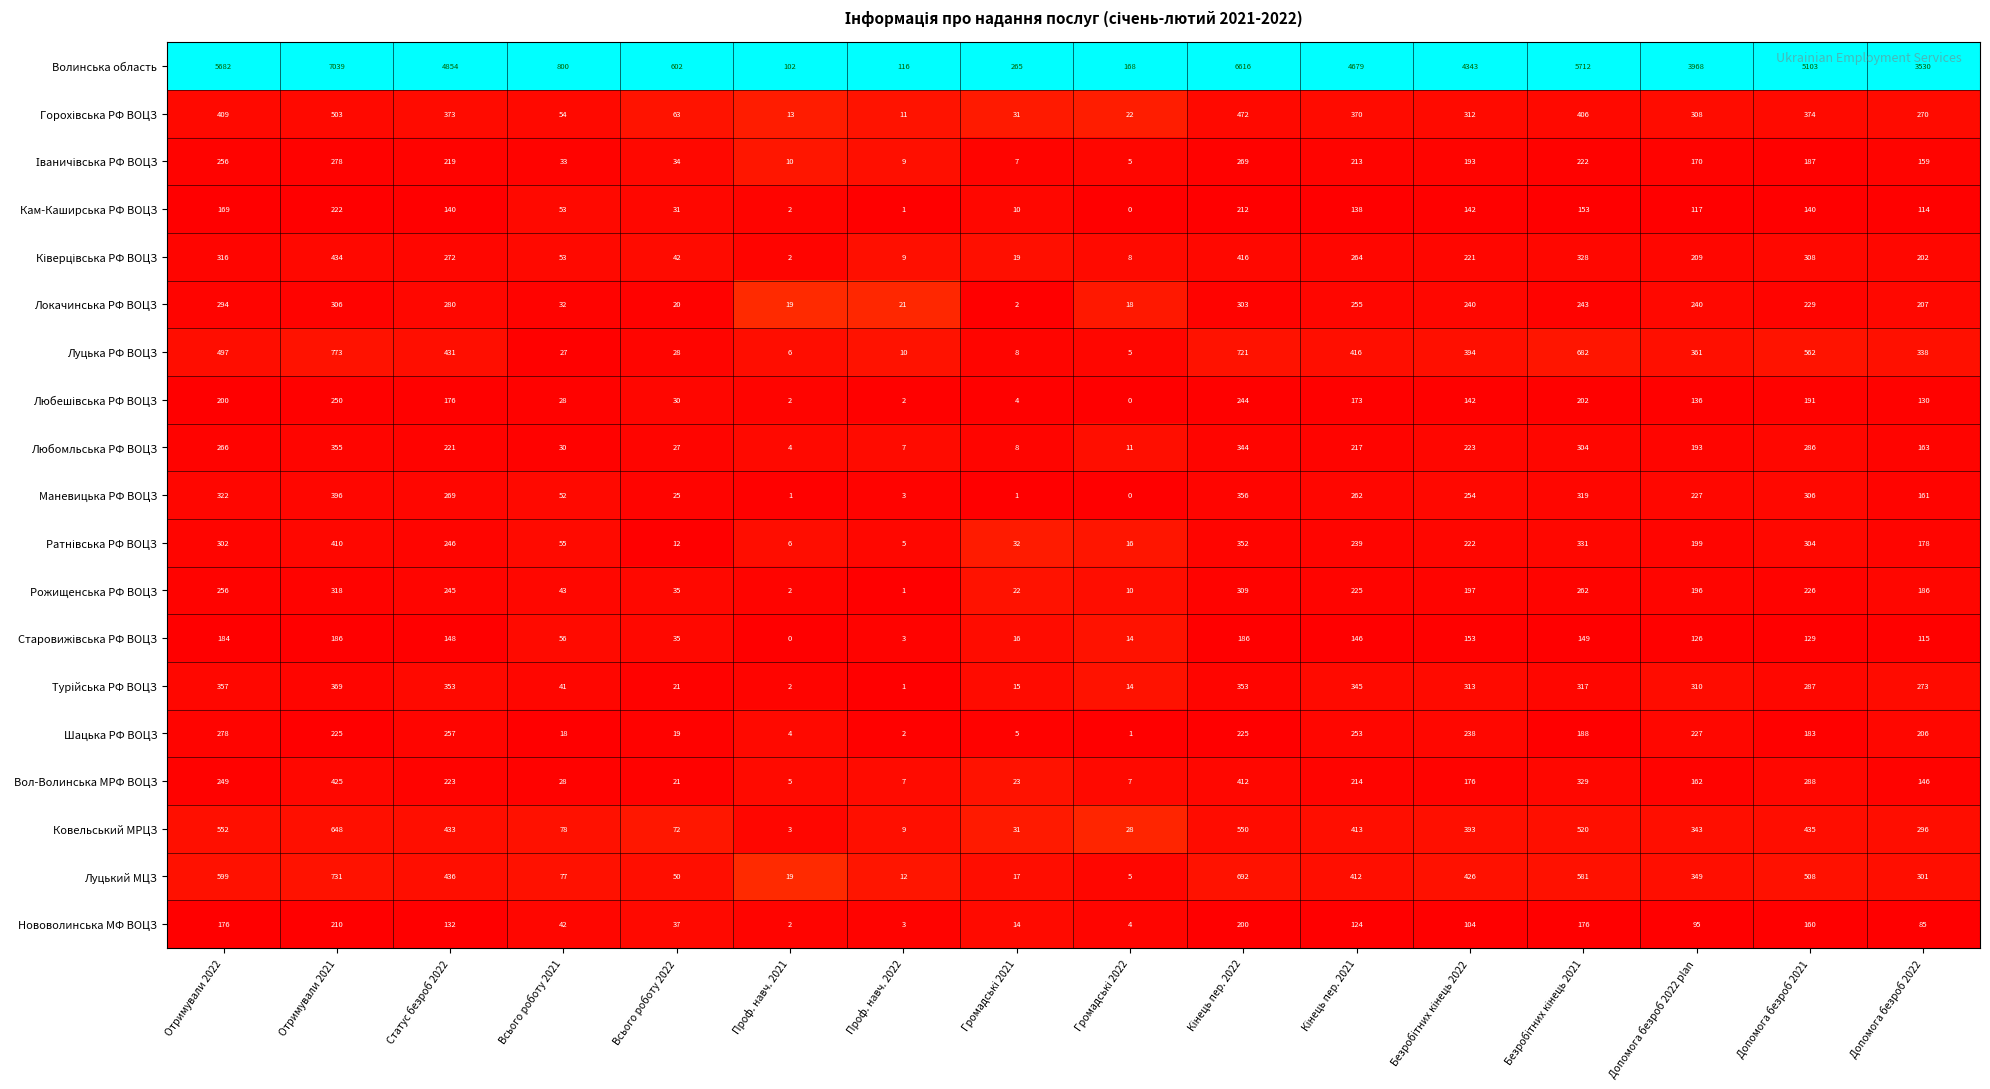

How many distinct data groups are displayed?

19